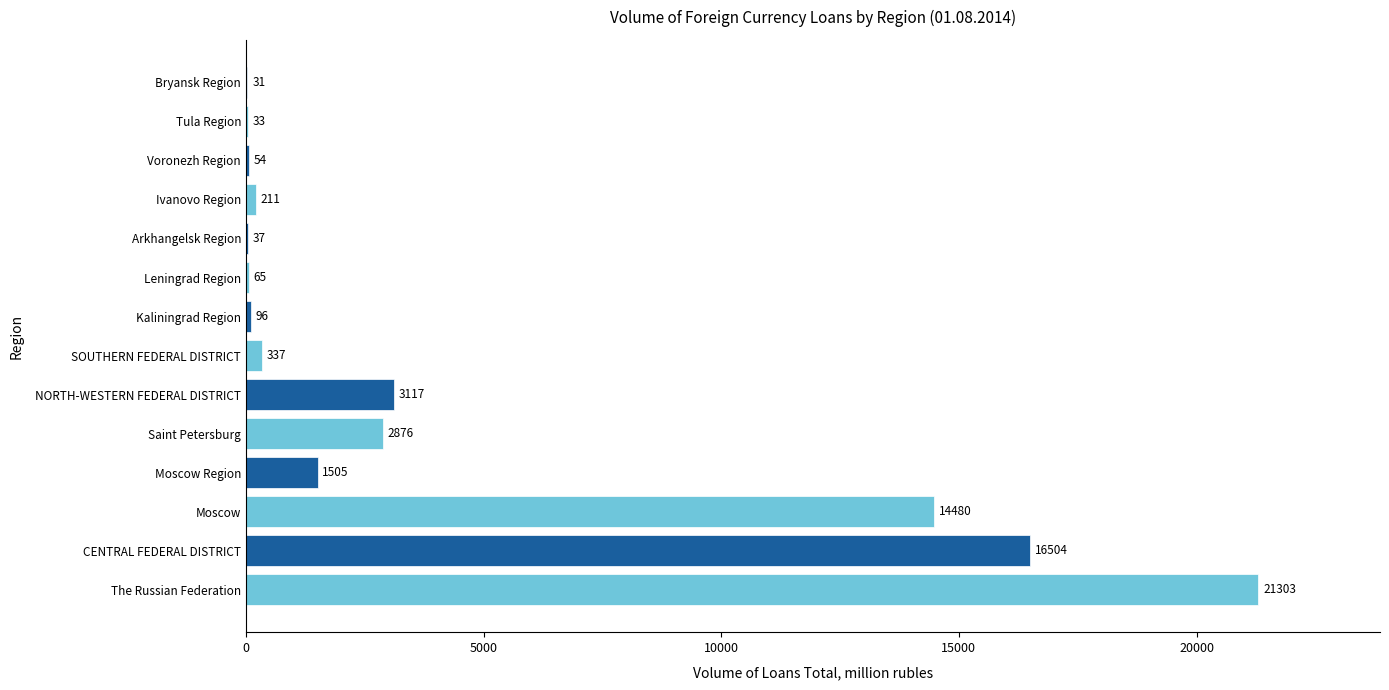

Which has a higher value, The Russian Federation or CENTRAL FEDERAL DISTRICT?

The Russian Federation